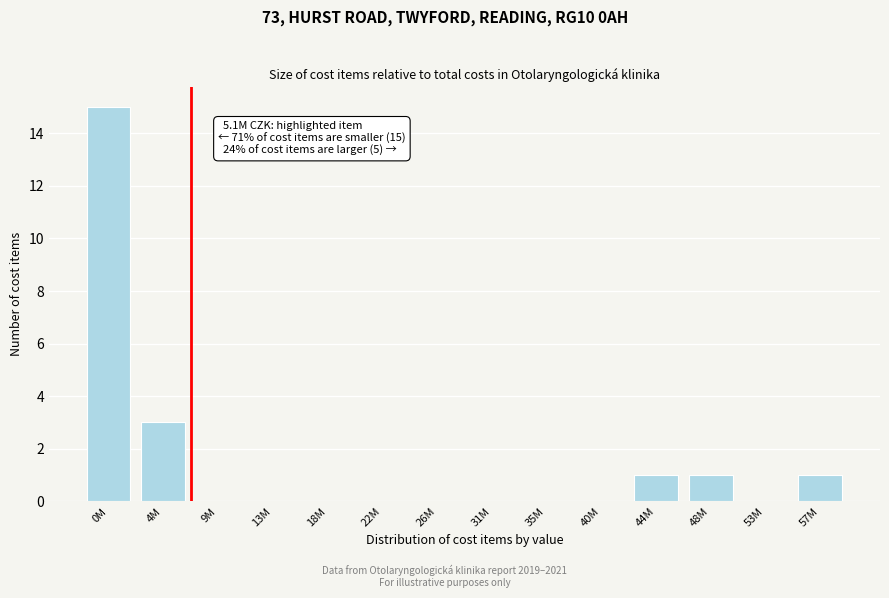

Reading left to right, what are all the values shown in this chart?

0M=15	4M=3	9M=0	13M=0	18M=0	22M=0	26M=0	31M=0	35M=0	40M=0	44M=1	48M=1	53M=0	57M=1